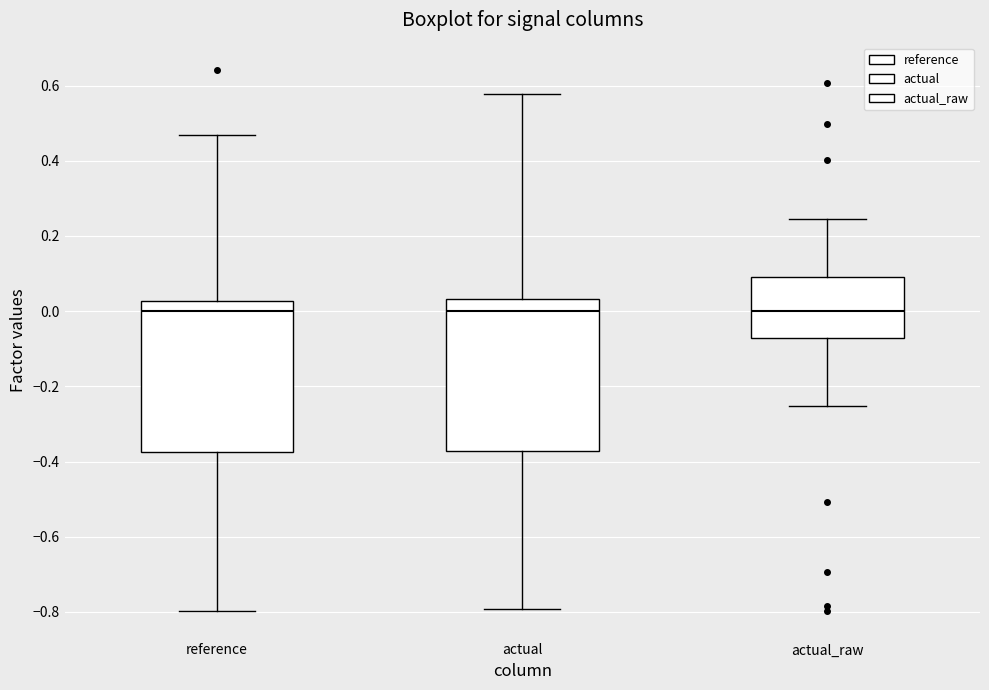

Where is the lower edge of the box for actual_raw on the y-axis? The values are not printed on the chart, so give them approximately, as read against the axis.

-0.08